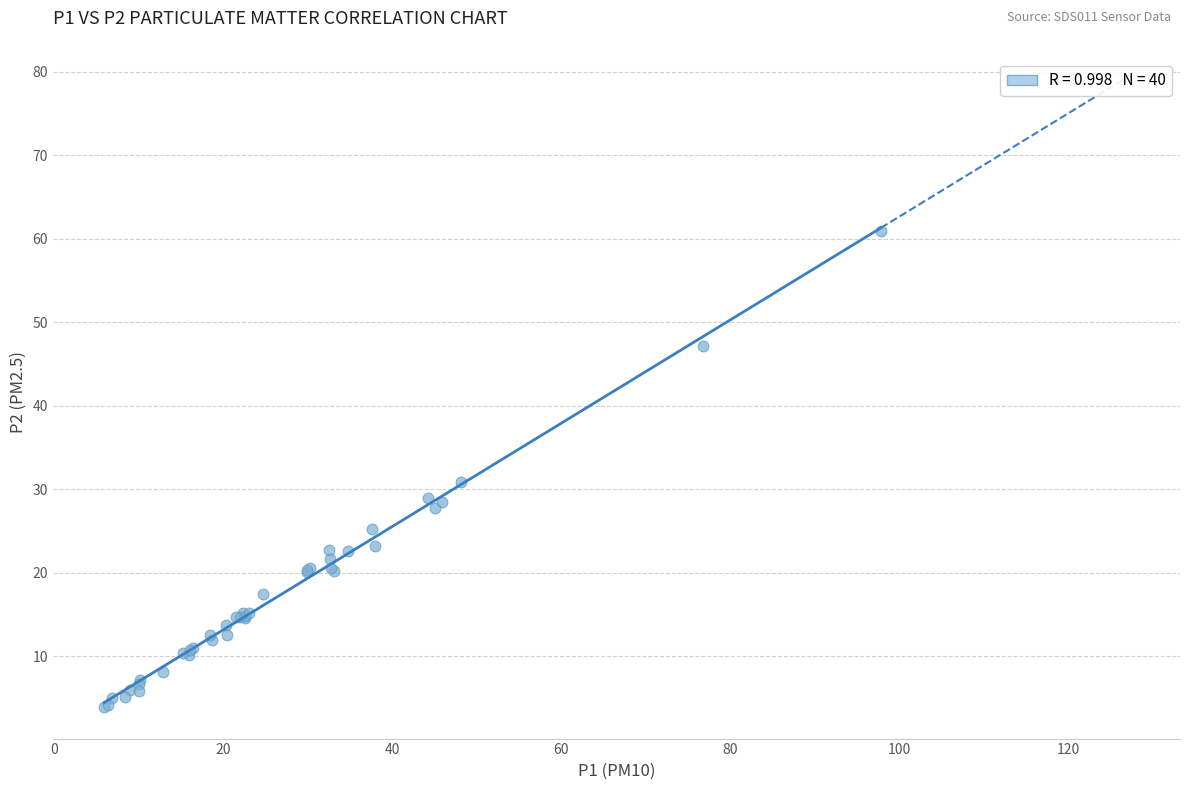

What Y value in the scatter plot is closest to 32?

30.9